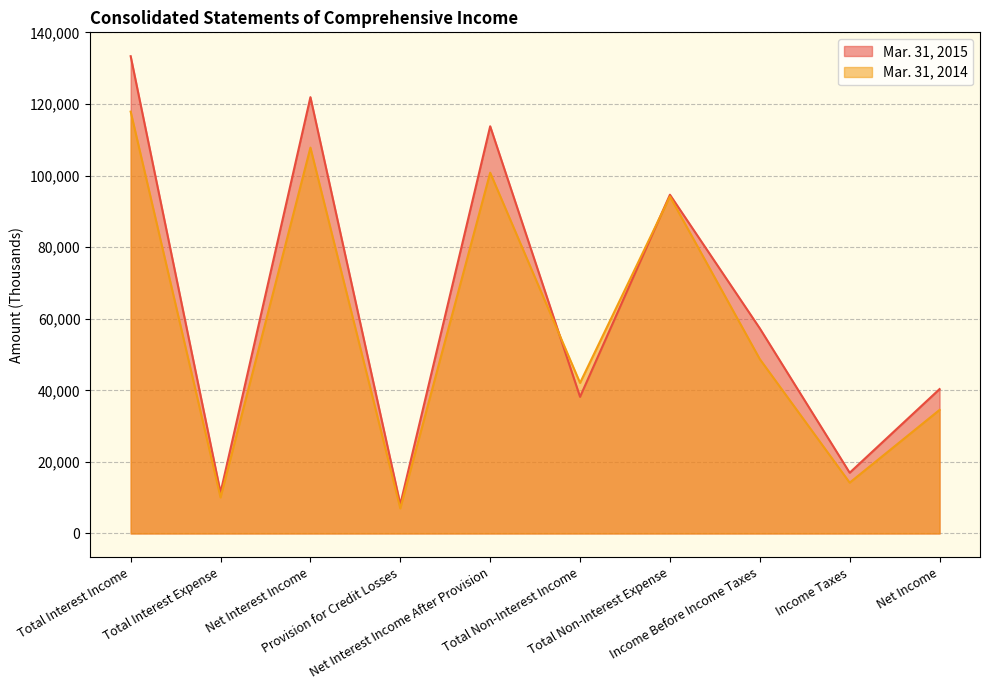

What is the sum of all Mar. 31, 2015 values?

636120